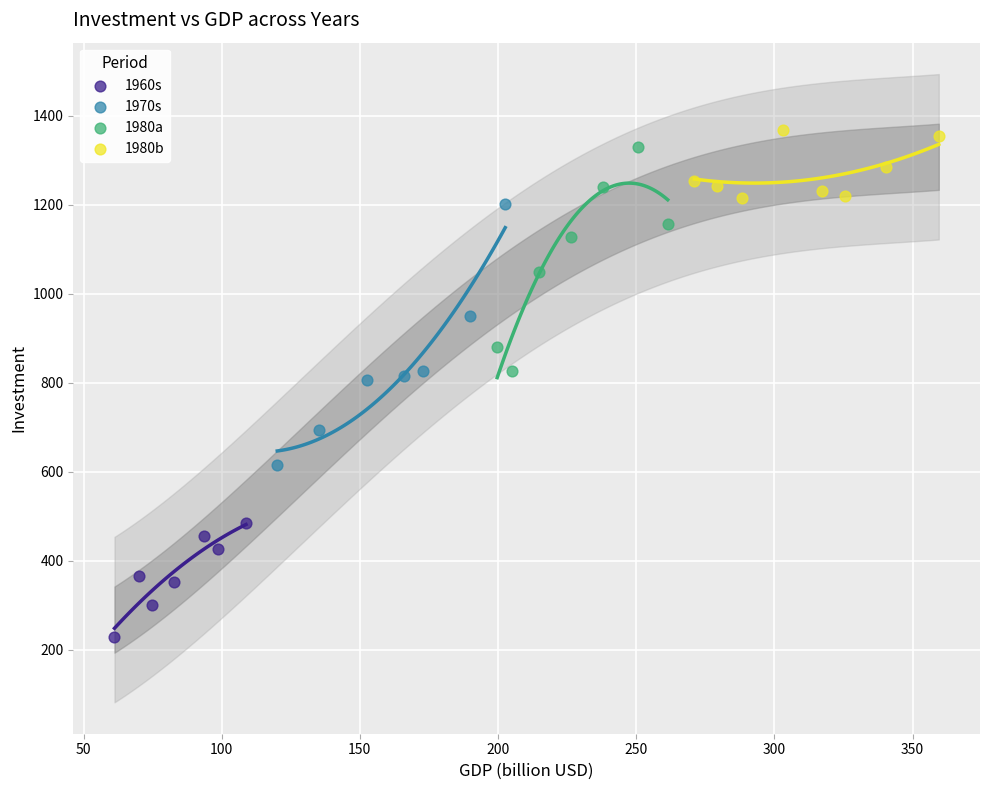

Which series has the largest Y range (max minus min)?

1970s